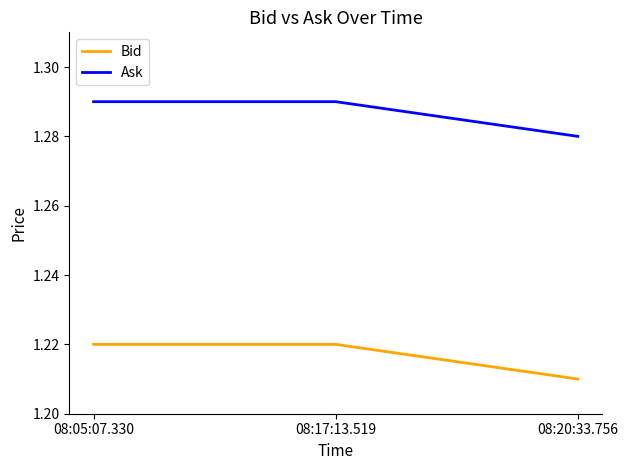

How many Ask values are between 1 and 2?

3